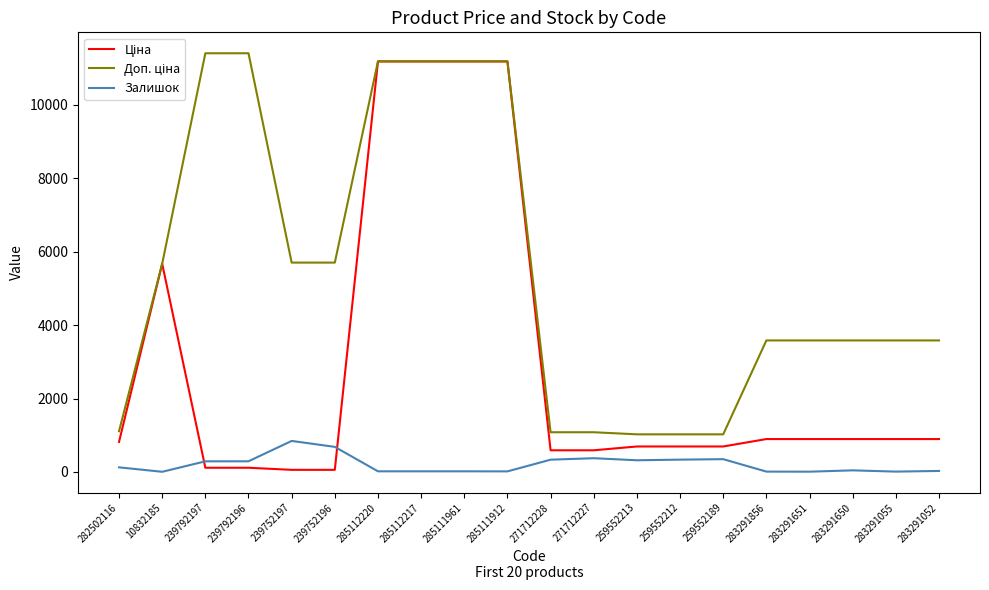

What is the total value across all series at 259552213?

2036.3